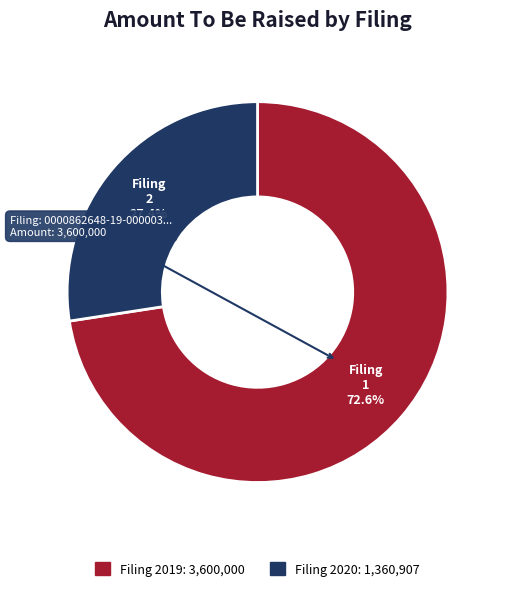

Does any single category account for the majority?

Yes